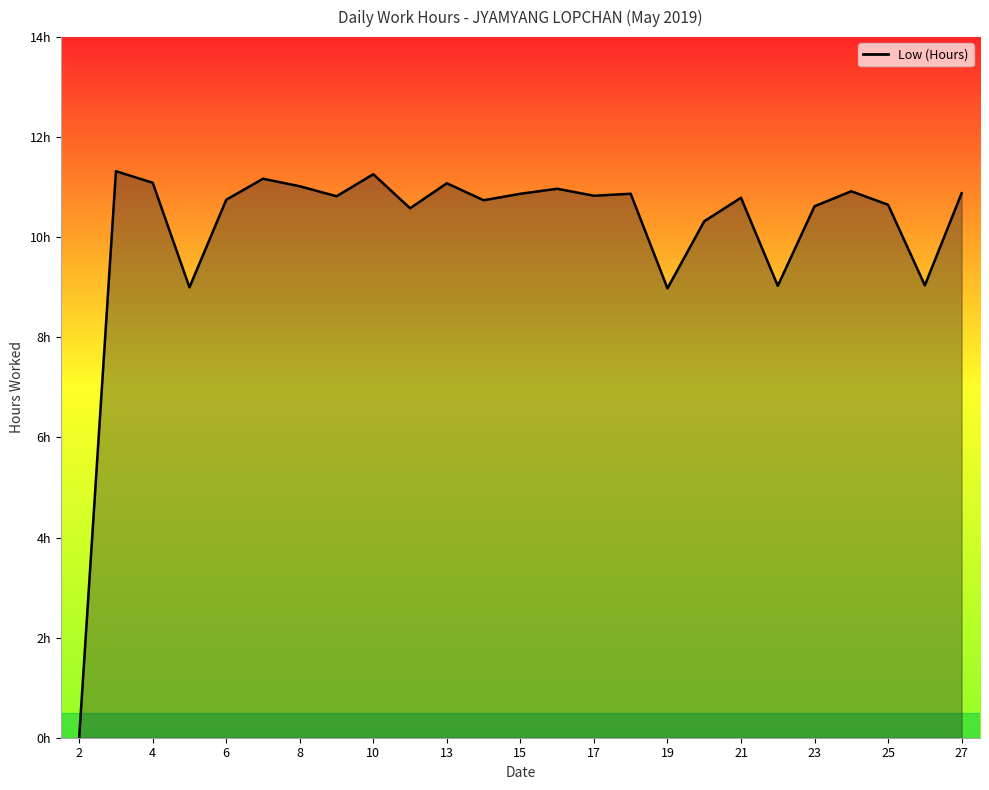

Does the chart display data point markers on the line(s)?

No